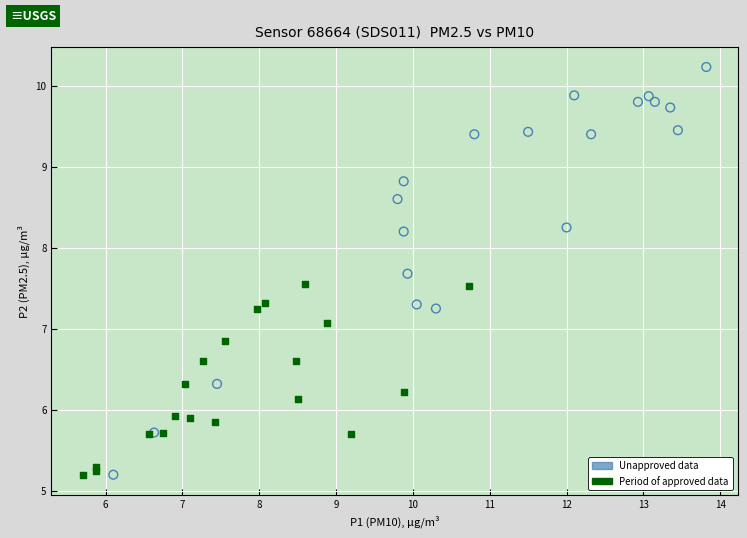

Which series has the widest spread of Y values?

Unapproved data